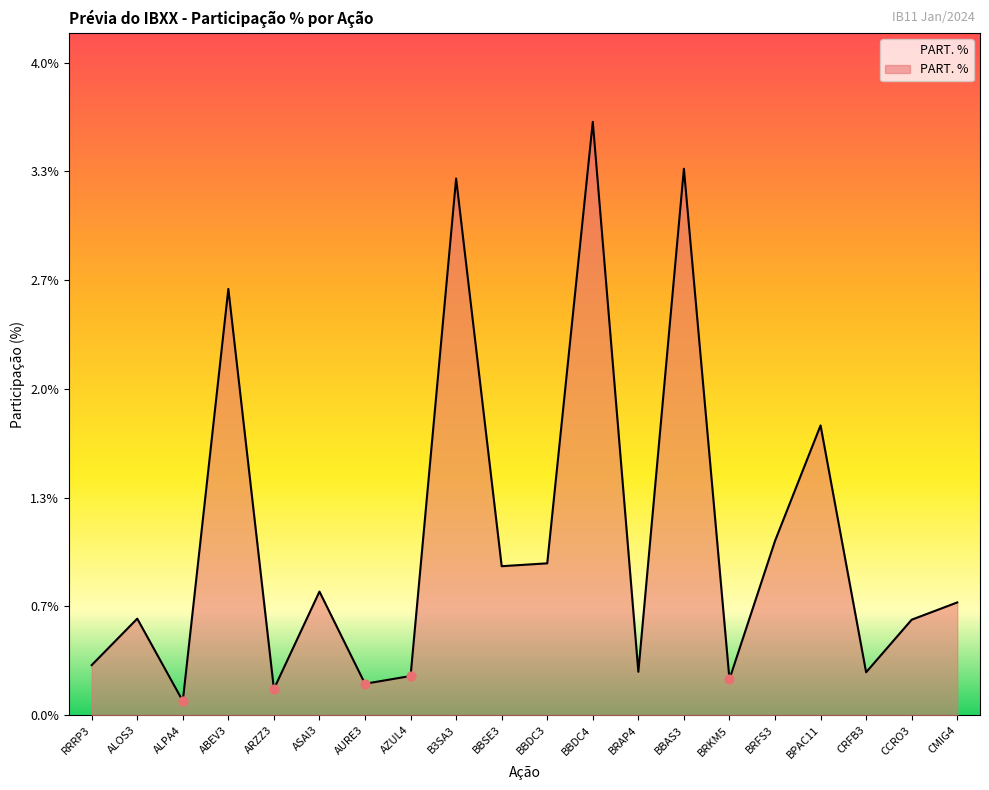

Which has a higher value, ALPA4 or BBAS3?

BBAS3